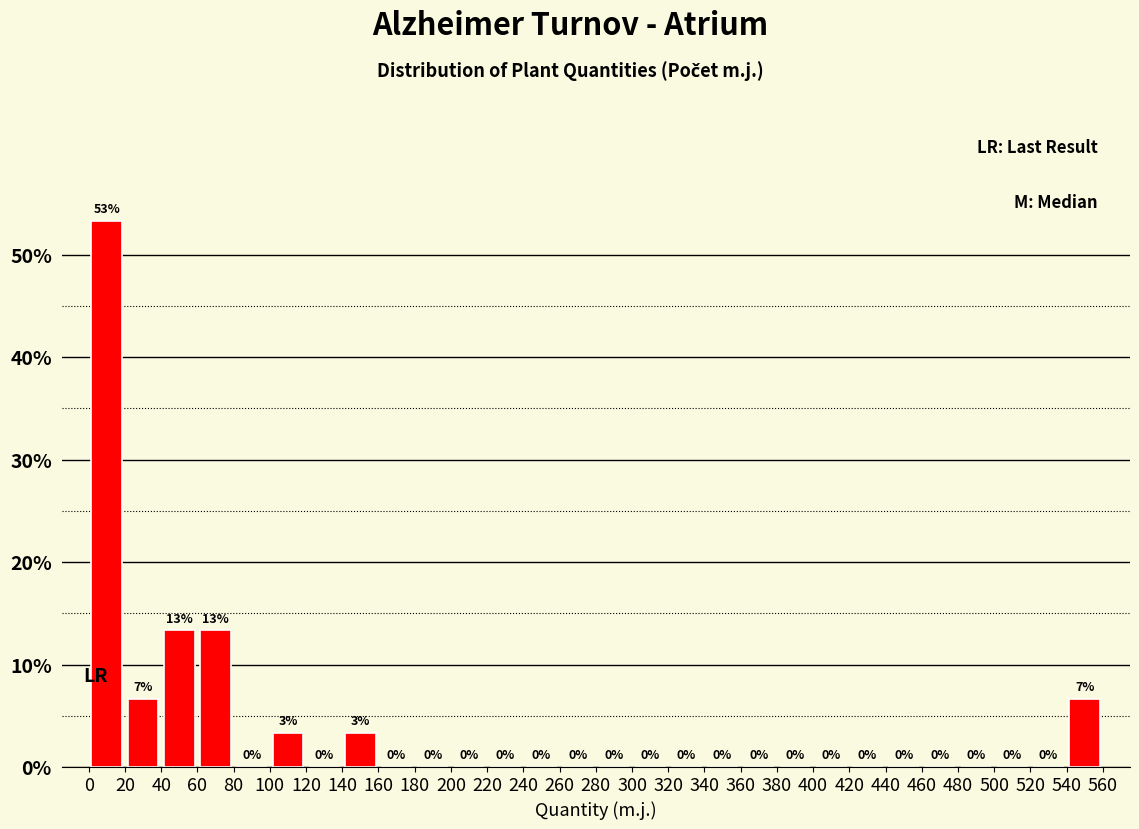

Which range on the x-axis has the tallest bar?

0 to 20